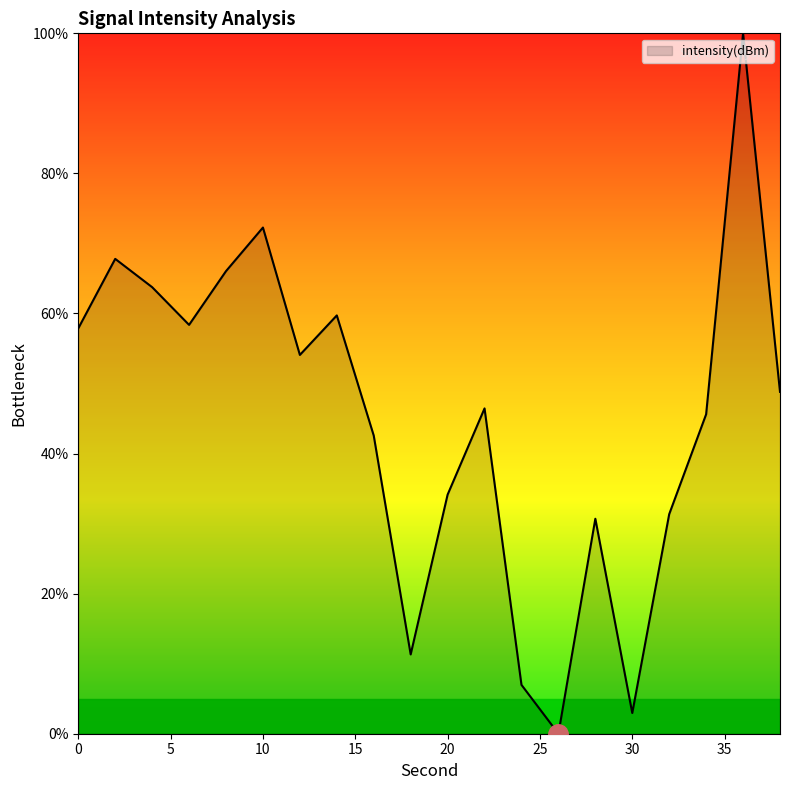

What is the maximum value shown in the chart?

100.0